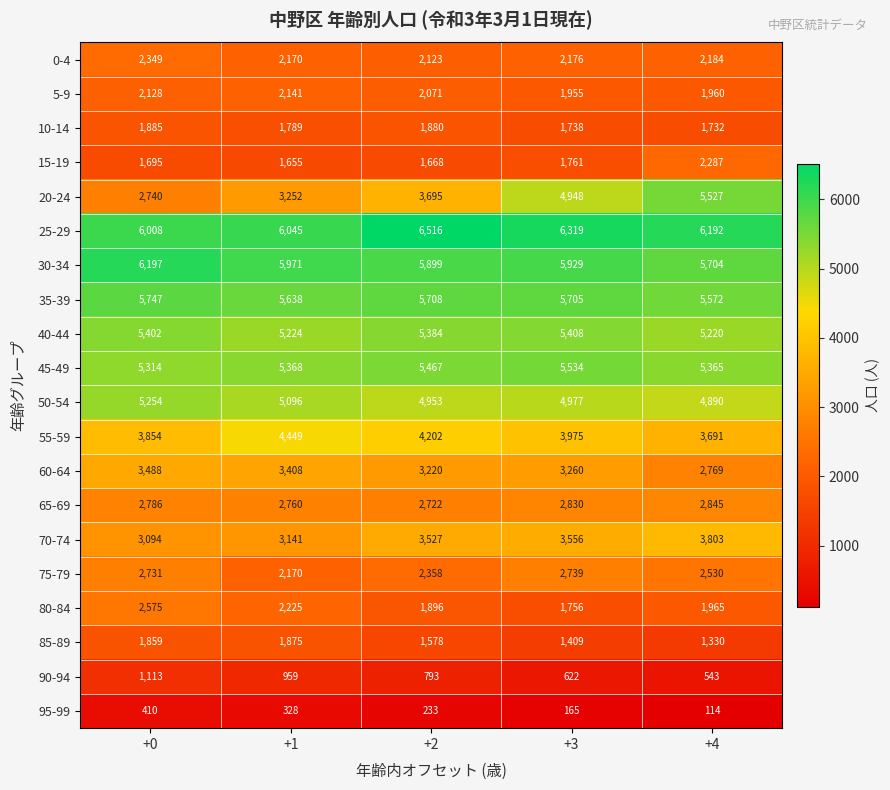

How many data points in 5-9 are less than 2071?

2